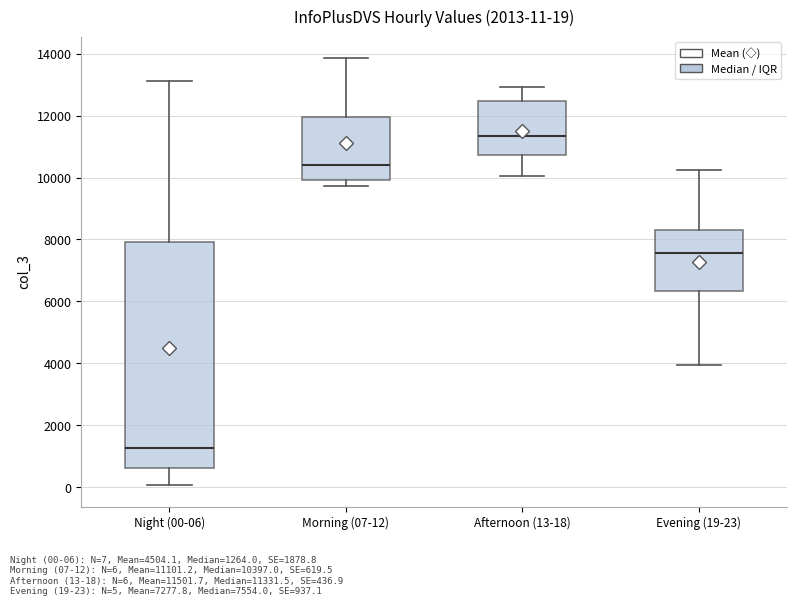

Which box is the tallest, from its lower edge to its upper edge?

Night (00-06)